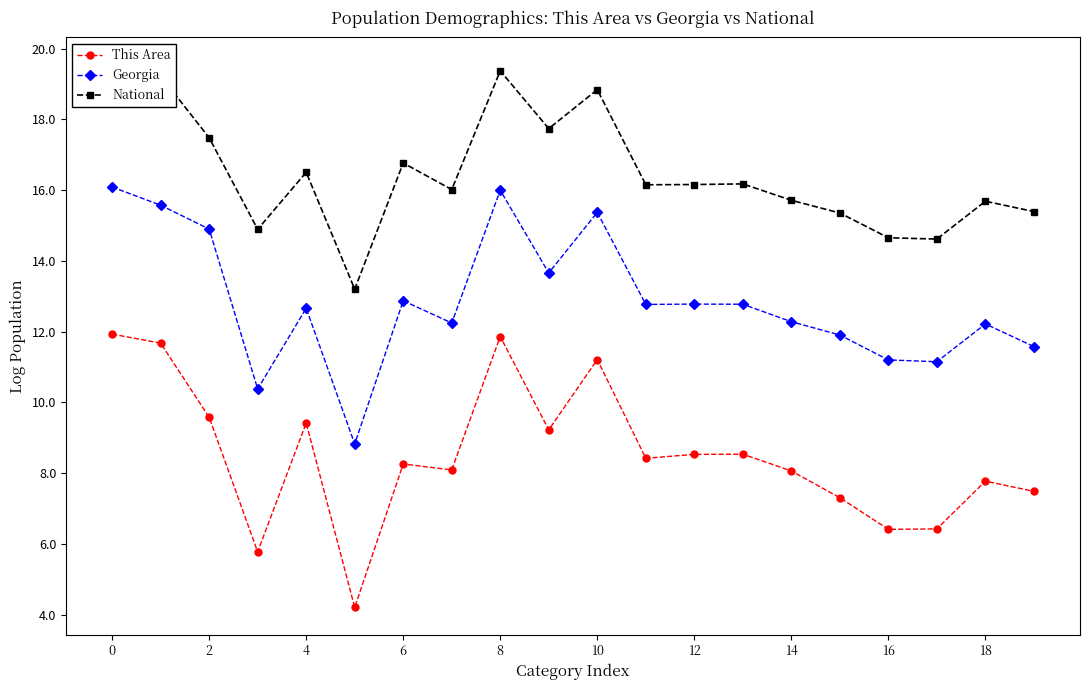

True or false: This Area has more than 0 interior local peaks.

True